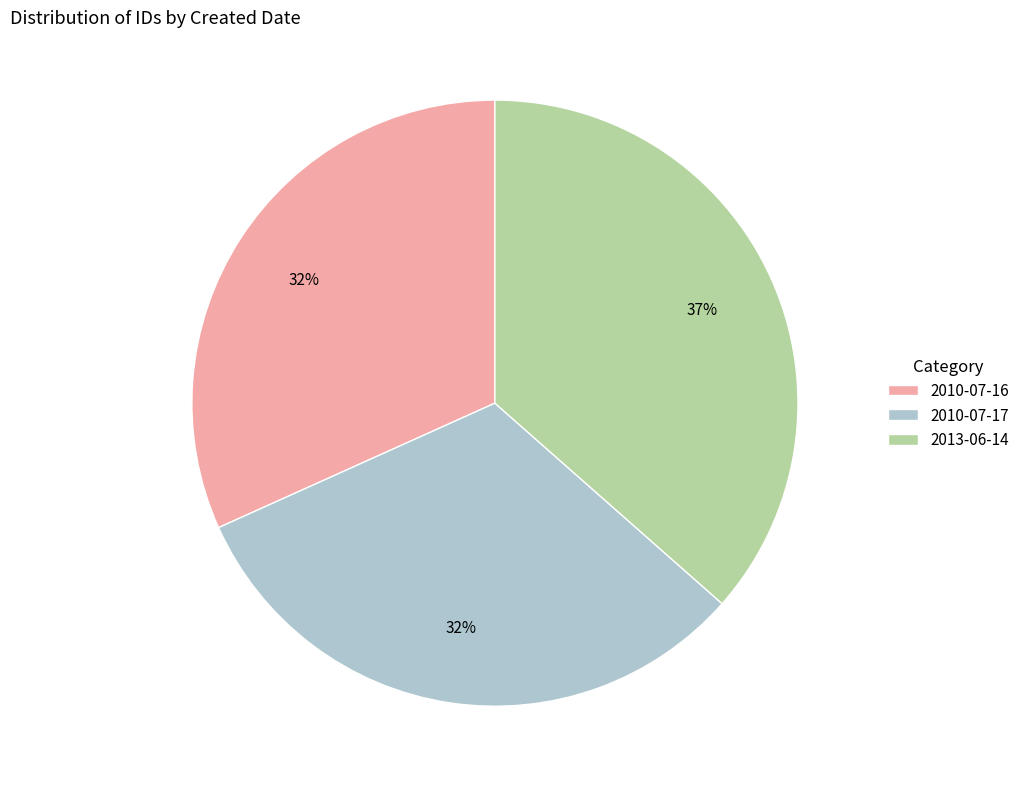

How many segments does this pie chart have?

3